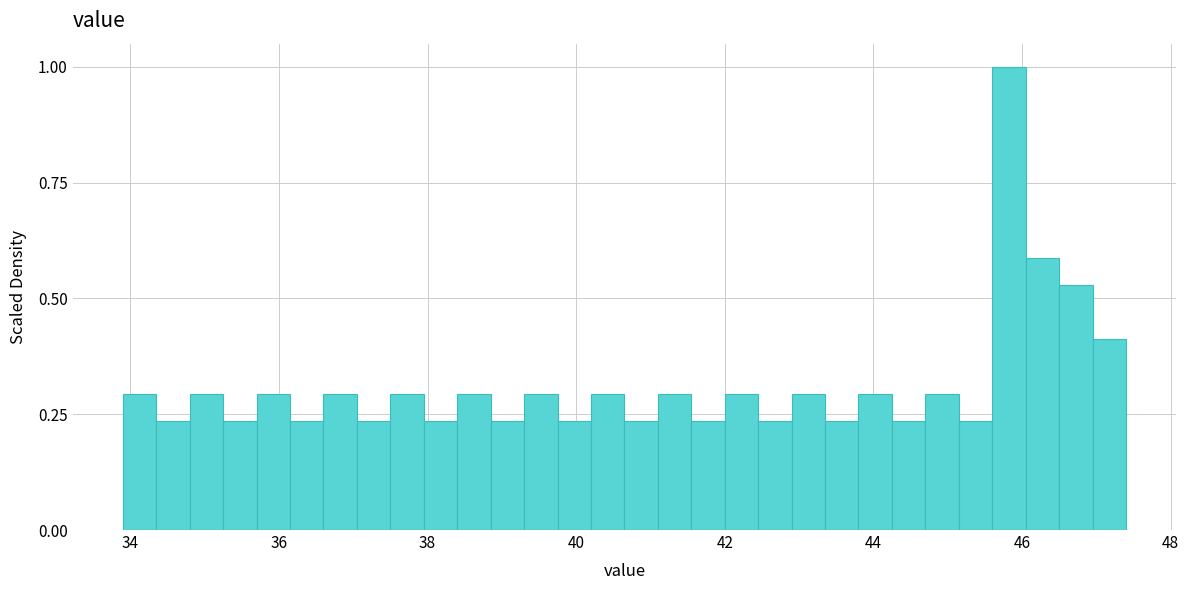

Read against the x-axis, roughly where is the centre of the tallest bar?

45.8